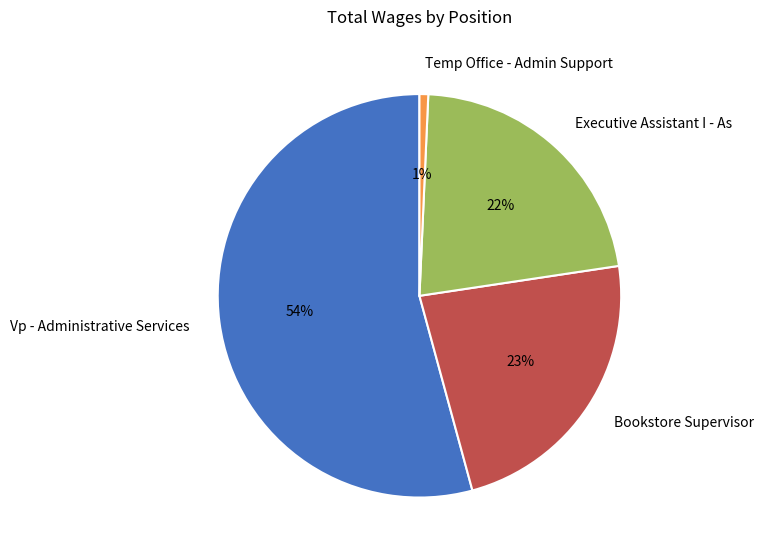

Between Bookstore Supervisor and Executive Assistant I - As, which is larger?

Bookstore Supervisor